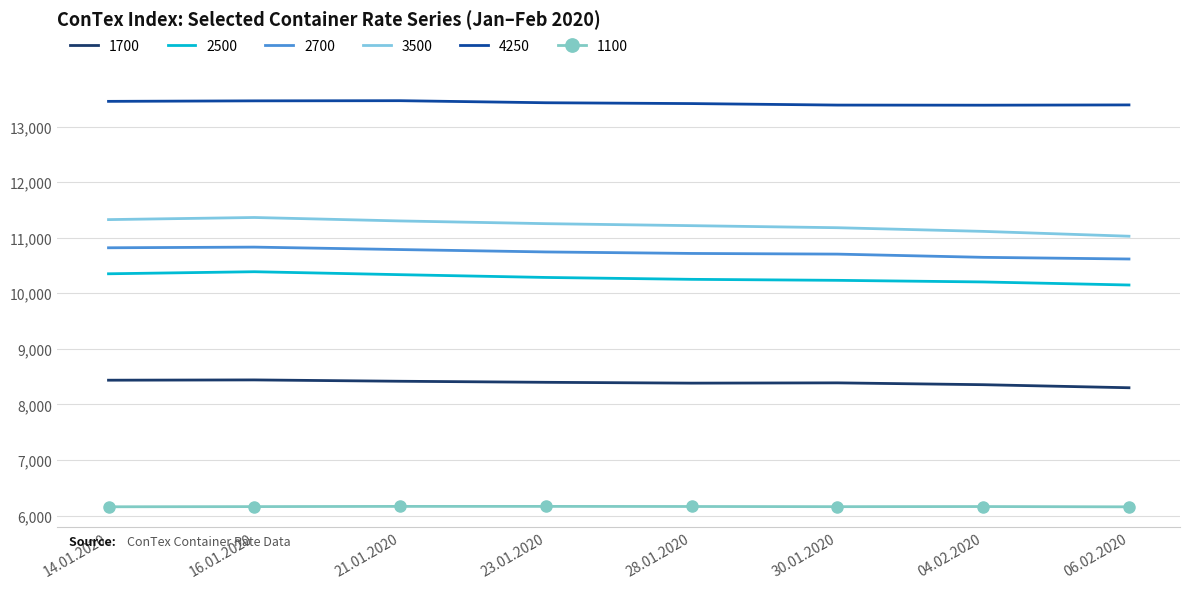

Where does the 3500 series first go above 11253?

14.01.2020